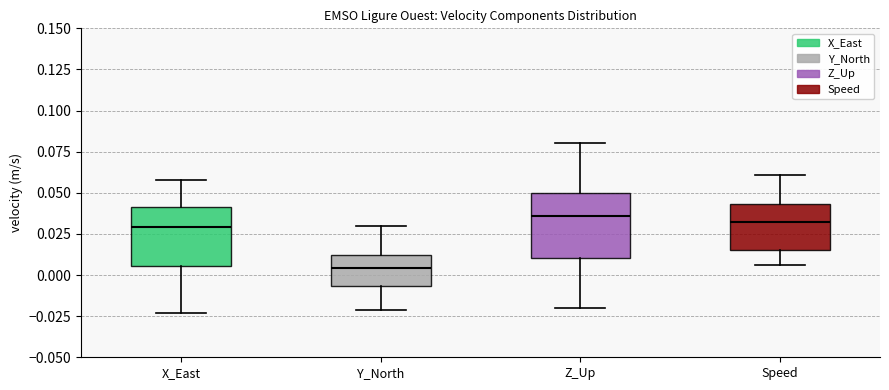

Reading left to right, read every box against the y-axis: the position of its median line, the range the box covers, and the ends of its whiskers. The values are not printed on the chart, so give them approximately, as read against the axis.

X_East: median 0.030, box 0.005 to 0.040, whiskers -0.025 to 0.060
Y_North: median 0.005, box -0.005 to 0.010, whiskers -0.020 to 0.030
Z_Up: median 0.035, box 0.010 to 0.050, whiskers -0.020 to 0.080
Speed: median 0.030, box 0.015 to 0.045, whiskers 0.005 to 0.060